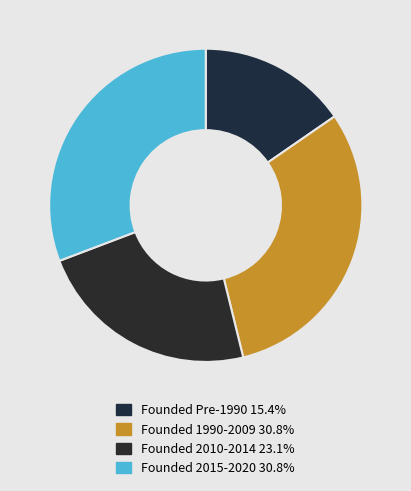

How many slices are in this pie chart?

4